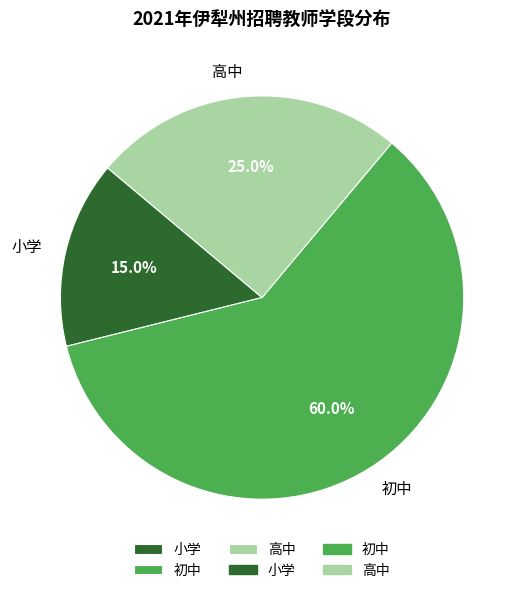

What percentage is the 高中 slice, to the nearest percent?

25%